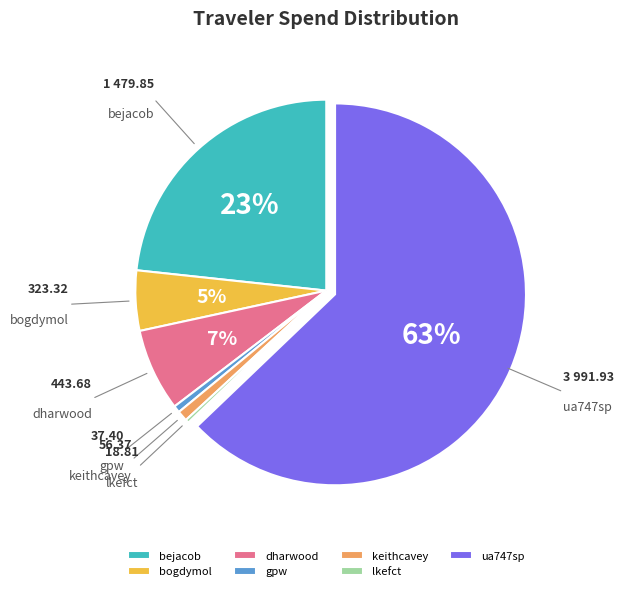

Is the sum of bejacob and dharwood greater than half?

No